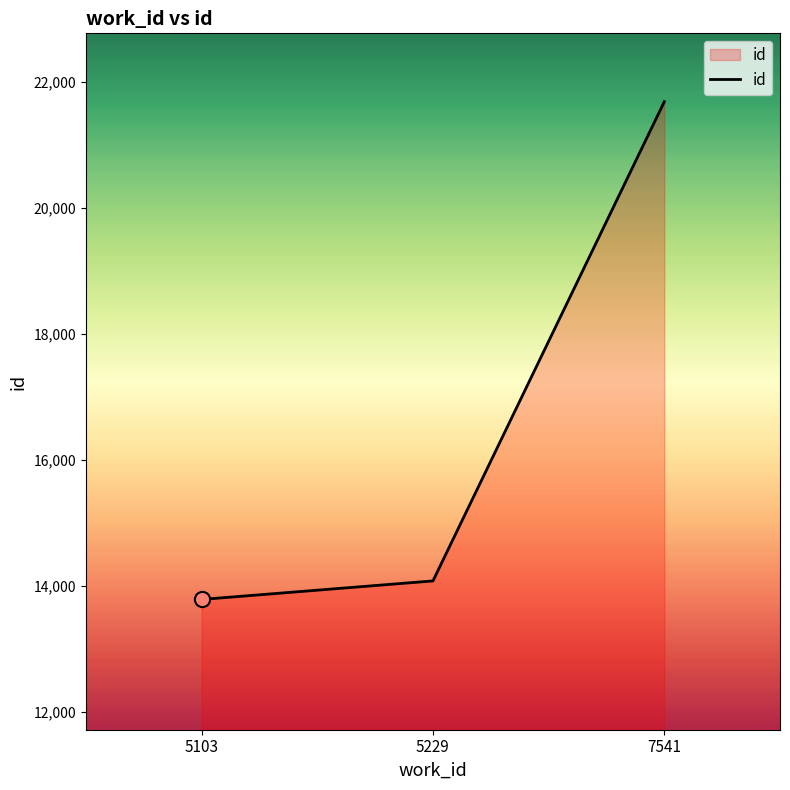

Which has a higher value, 5229 or 7541?

7541